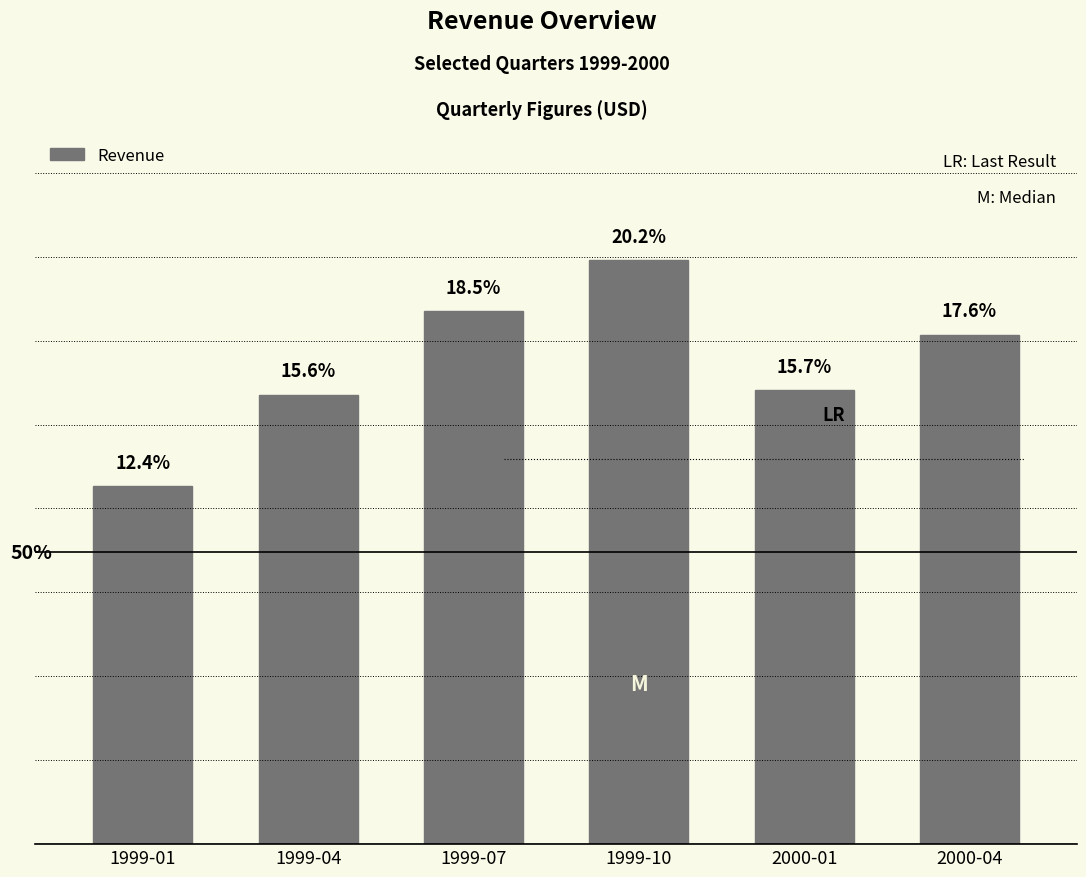

What is the value of the 5th bar from the left?

343200000